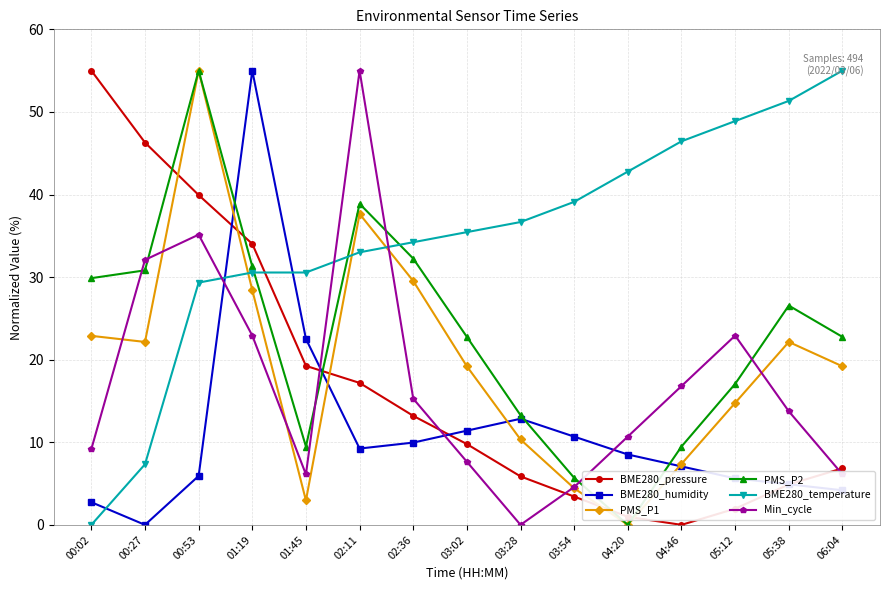

At which label does PMS_P1 first exceed 19?

00:02